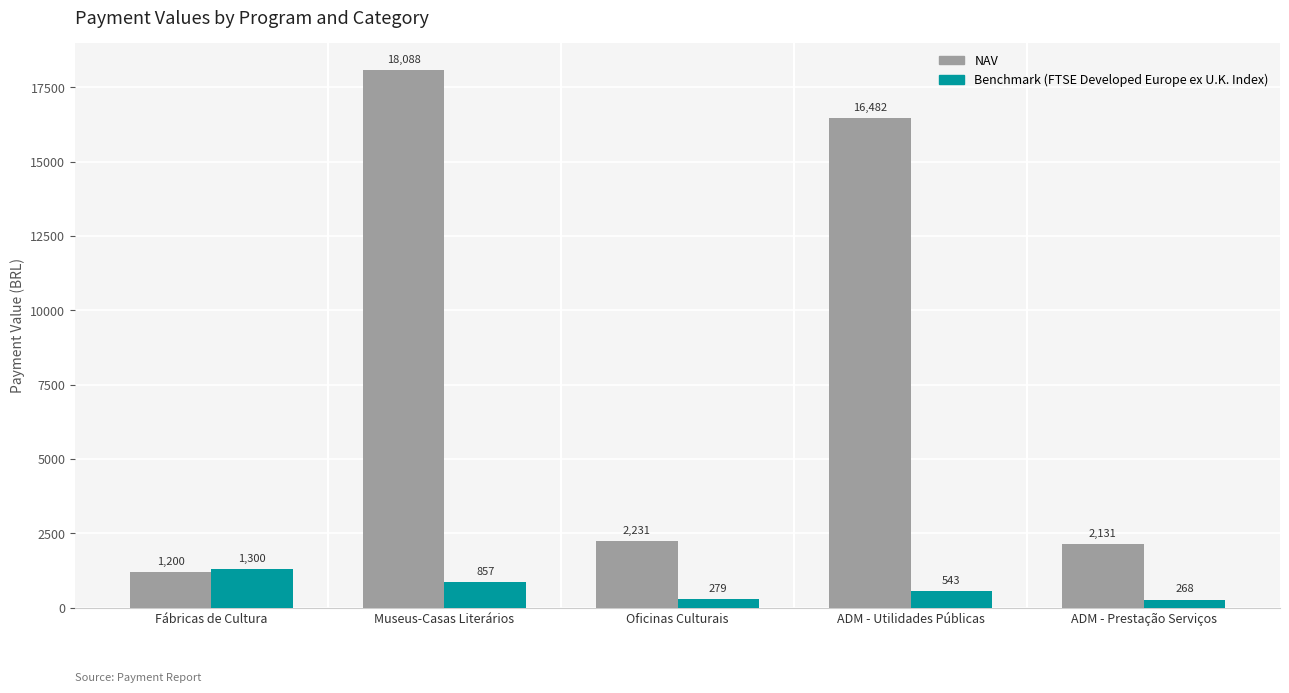

Which category has the highest value across all series?

Museus-Casas Literários